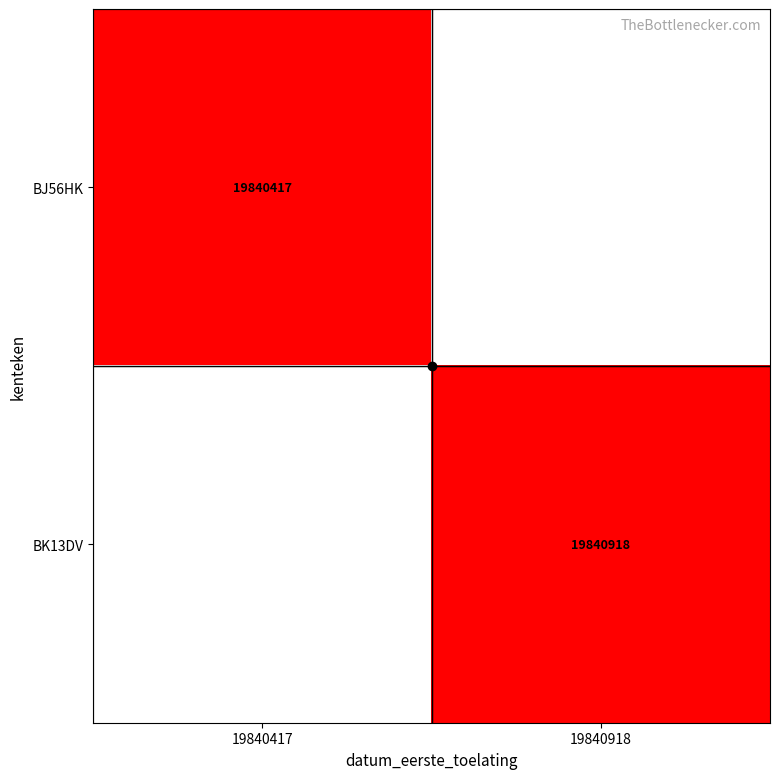

The BJ56HK series shows 19840417.0 at 19840417. True or false?

True